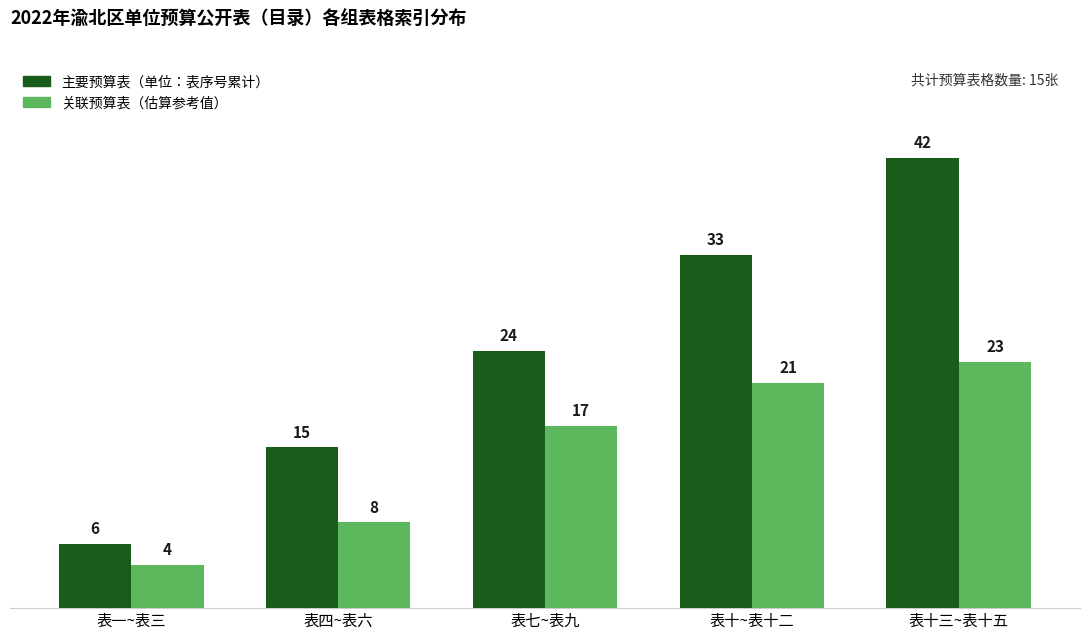

Between 表四~表六 and 表十~表十二, which series saw the biggest shift?

主要预算表（单位：表序号累计）